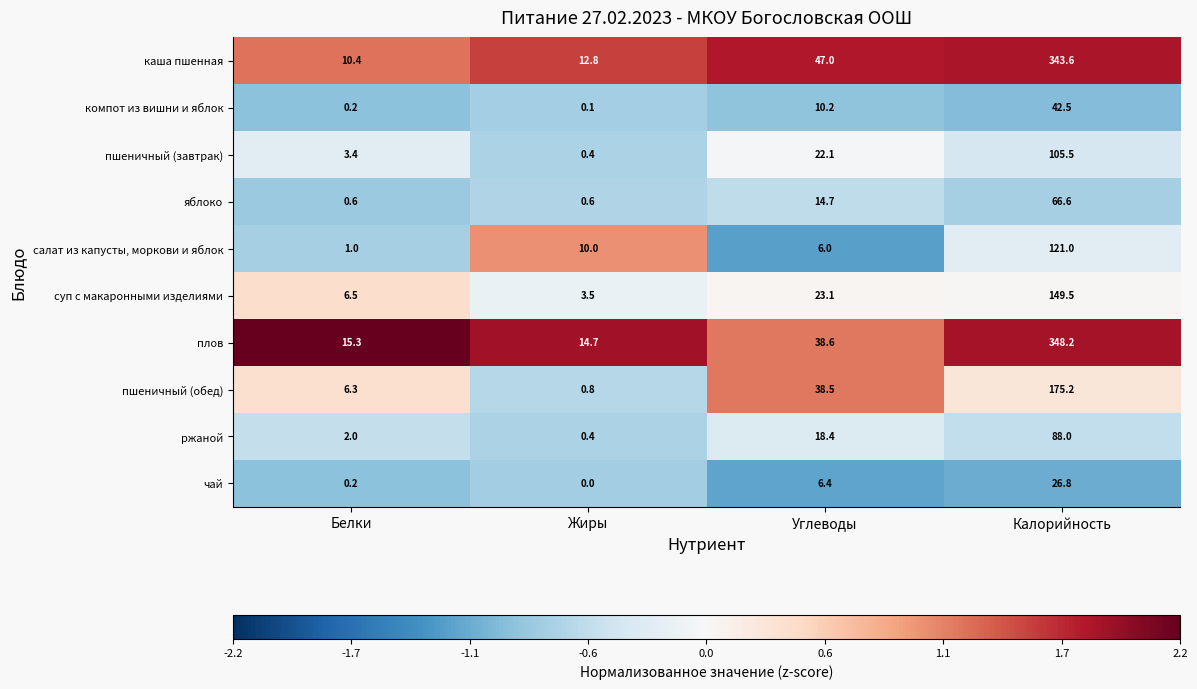

True or false: суп с макаронными изделиями has a value of 11.4 at Белки.

False